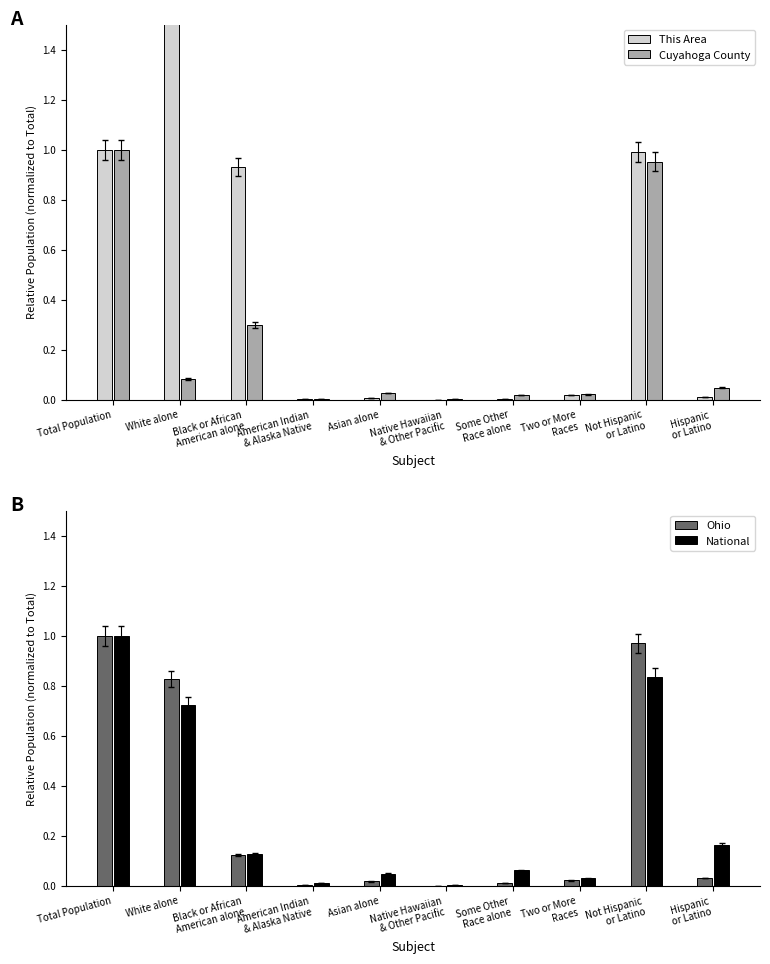

At which label is National closest to 0?

Native Hawaiian
& Other Pacific